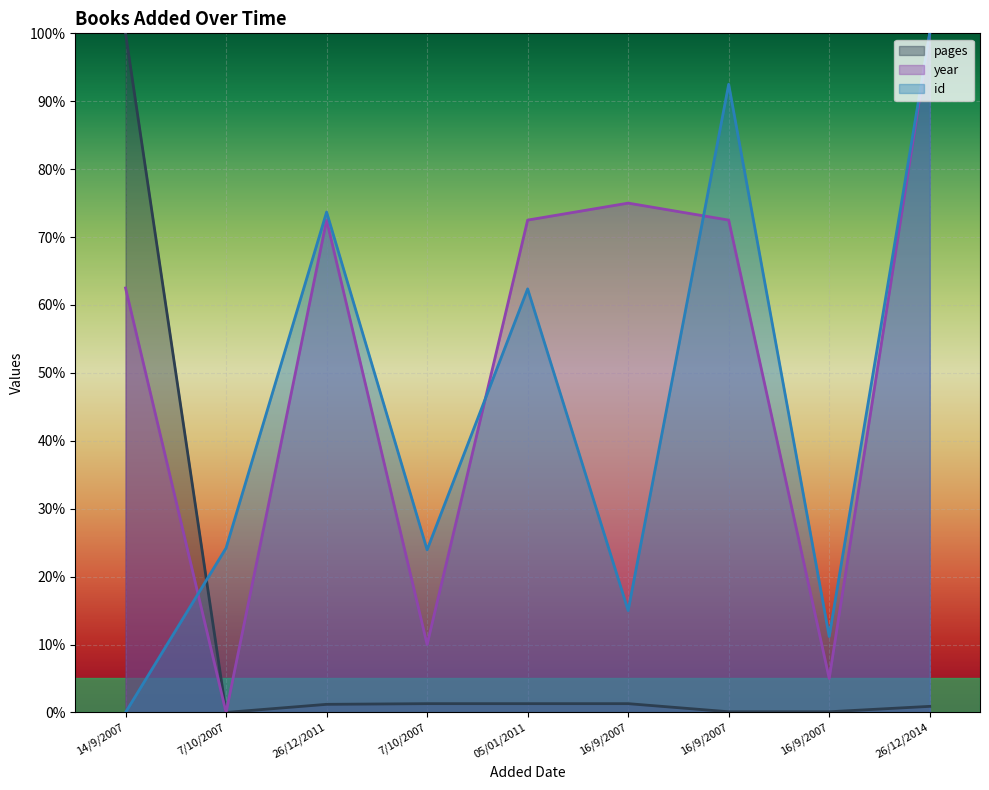

True or false: pages has a value of 0.1 at 16/9/2007.

False